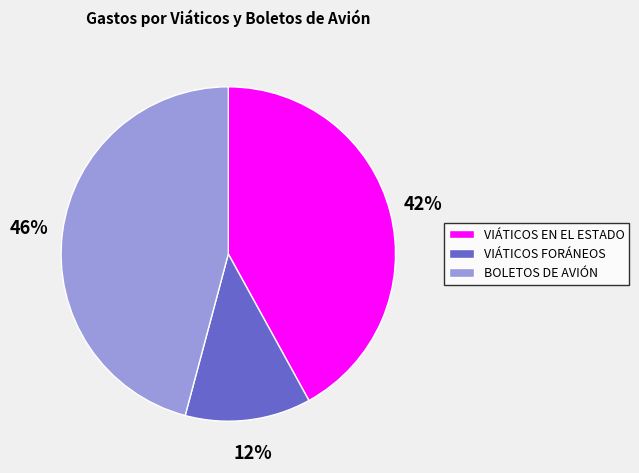

Rank the categories by value from lowest to highest.

VIÁTICOS FORÁNEOS, VIÁTICOS EN EL ESTADO, BOLETOS DE AVIÓN